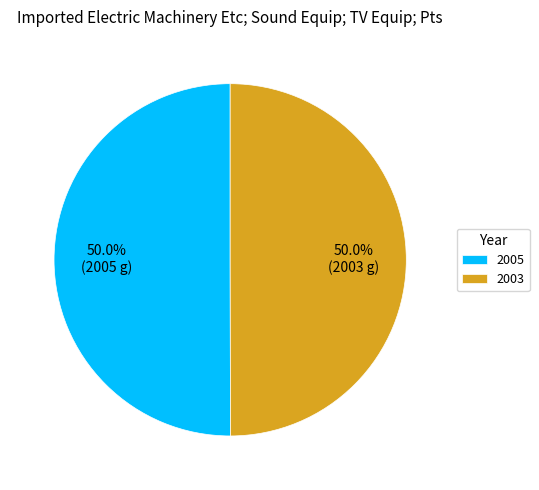

Approximately how many times larger is the value at 2005 compared to 2003?

1.0